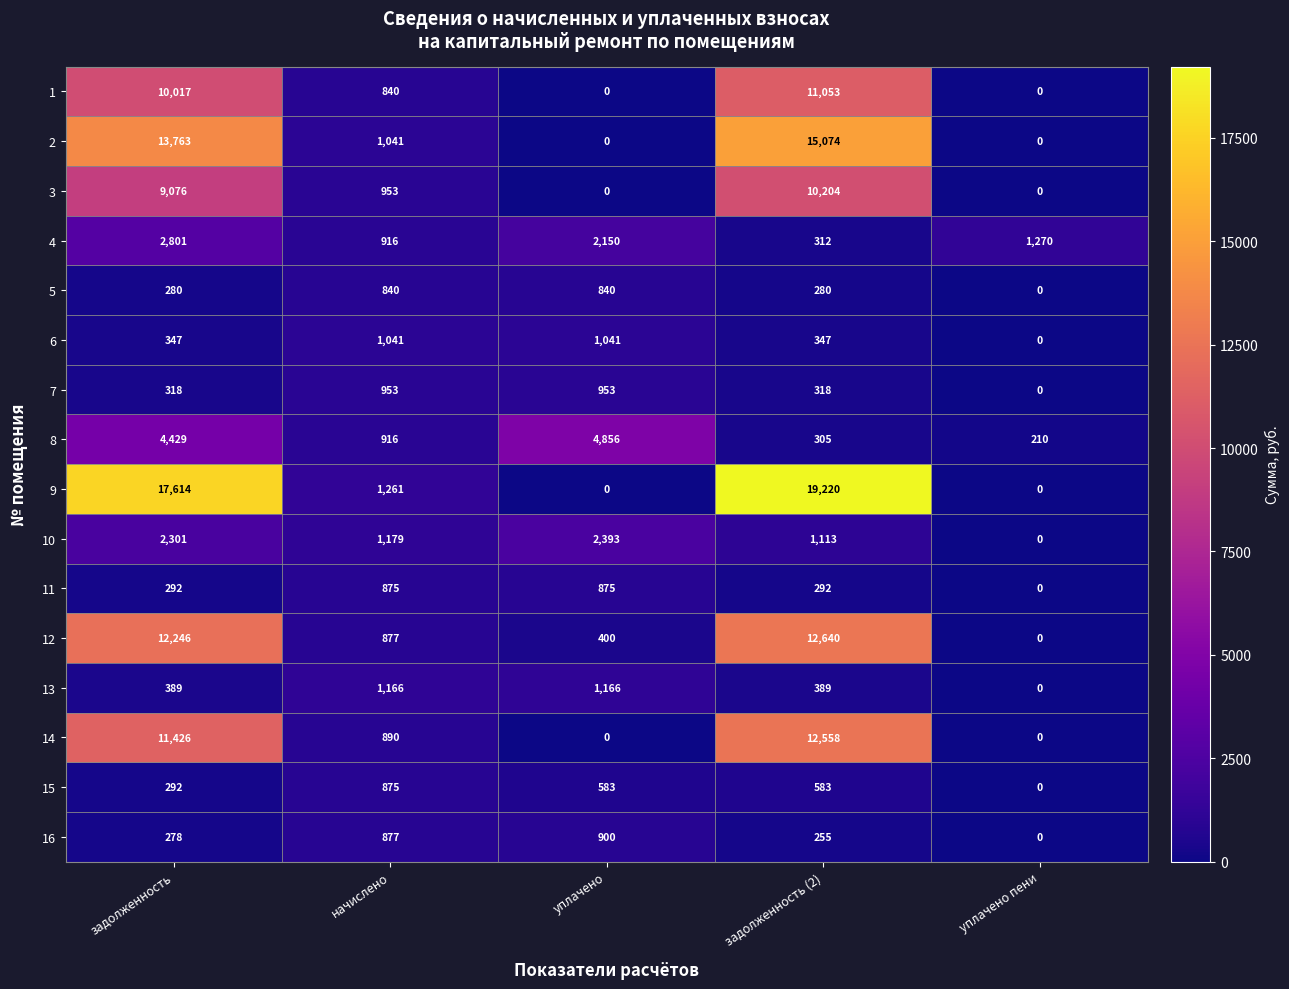

Which series has the widest spread of values?

9